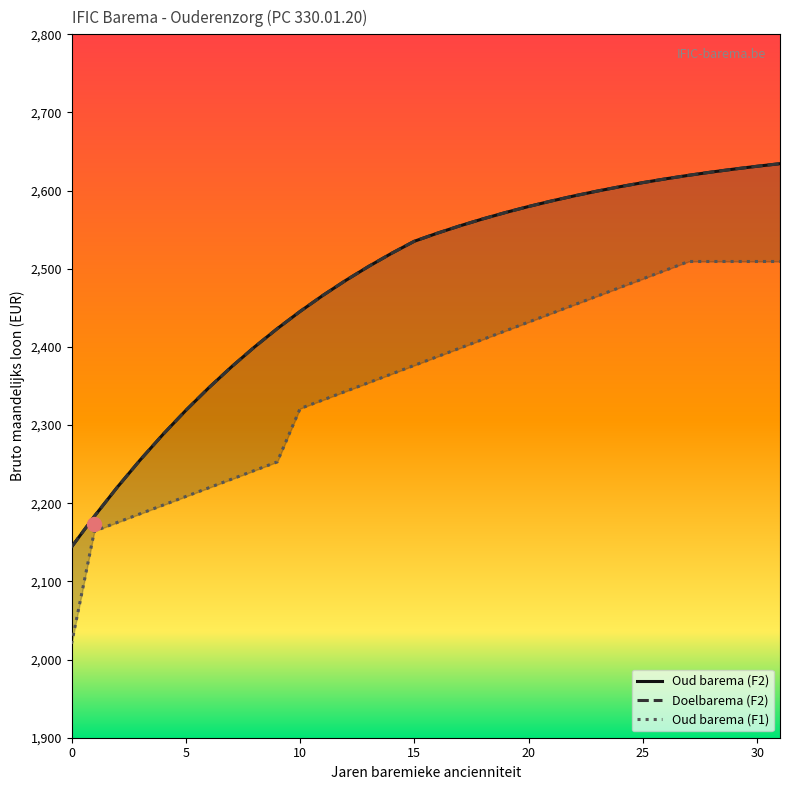

True or false: Oud barema (F1) has more than 2 interior local peaks.

False